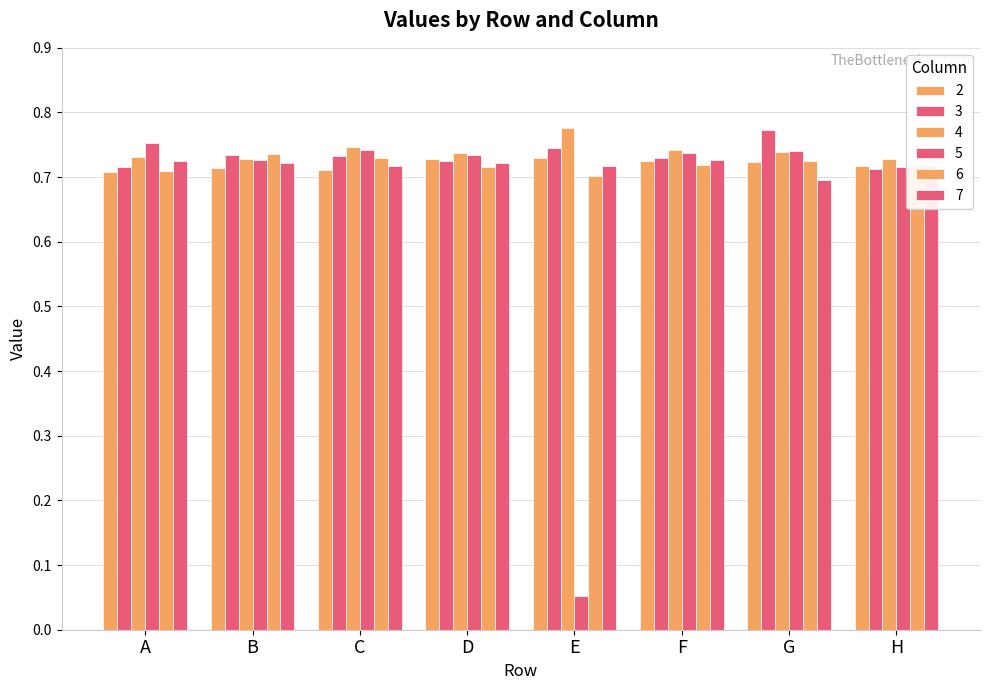

What is the sum of the 4 values at E and D?

1.5